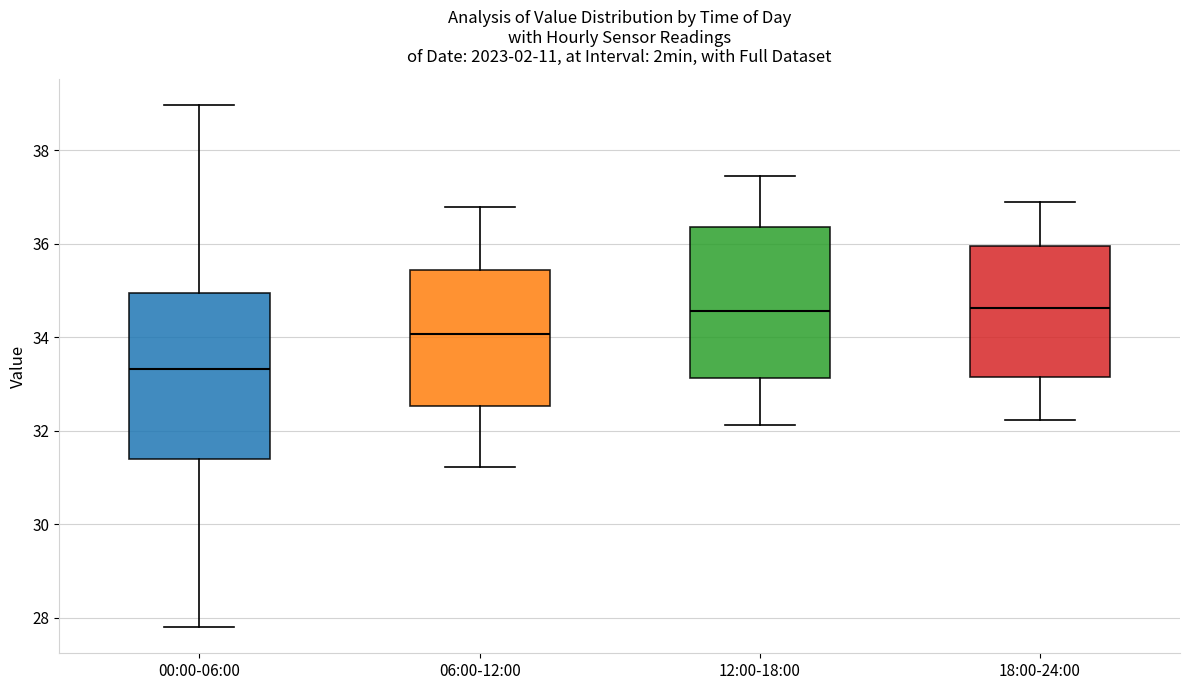

Comparing the boxes themselves (not the whiskers), which one is the tallest?

00:00-06:00